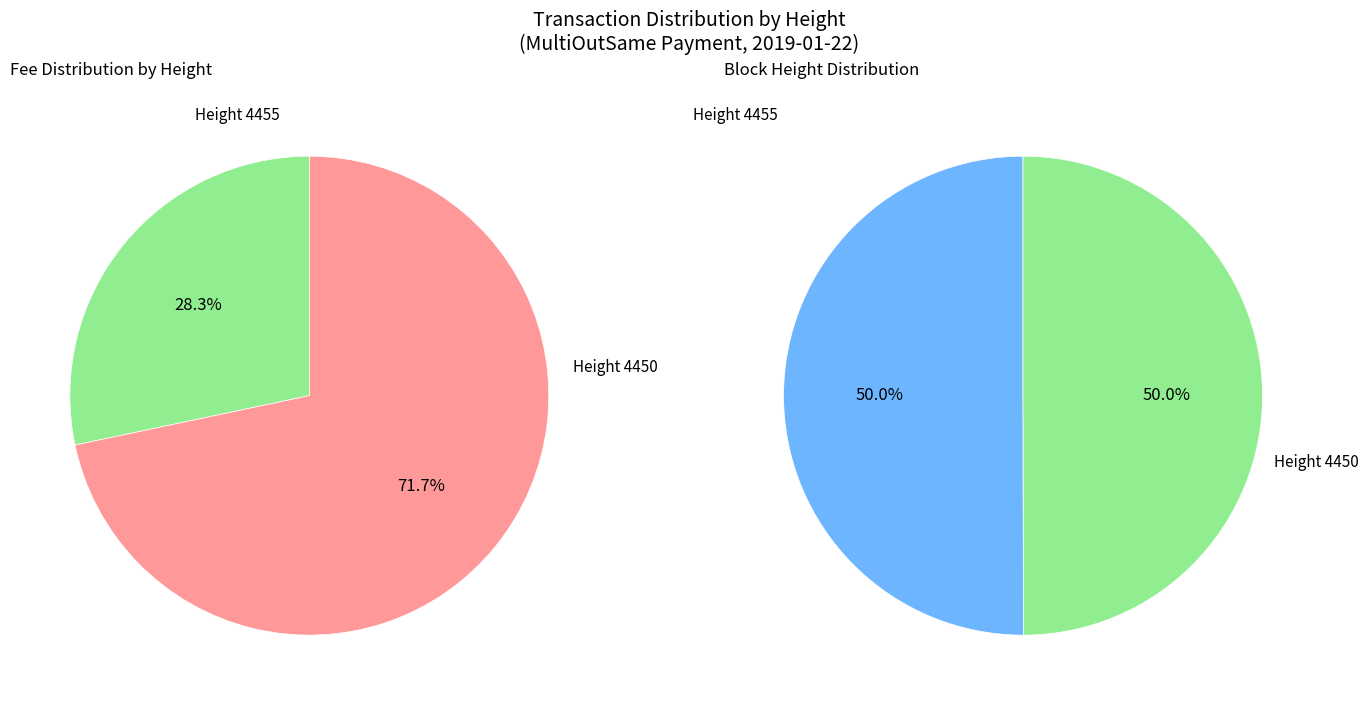

Count the number of slices in the pie.

2